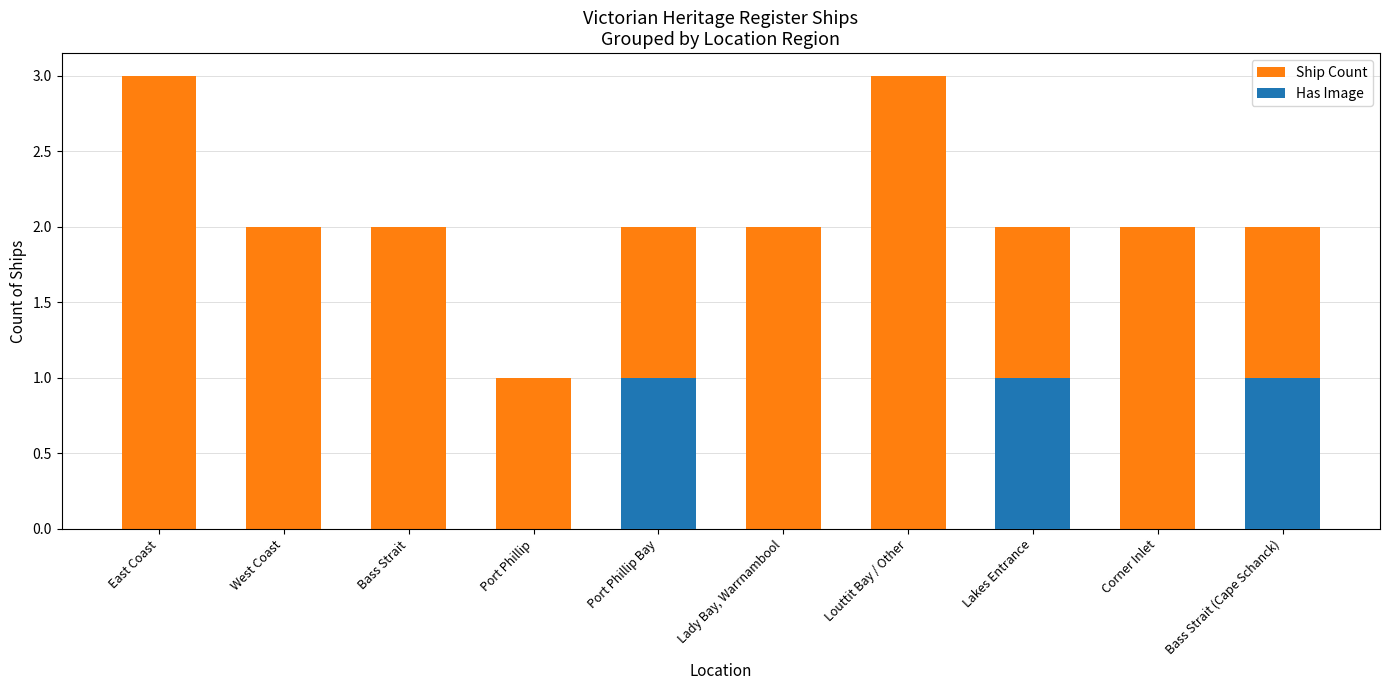

What is the difference between the highest and lowest values at Corner Inlet?

2